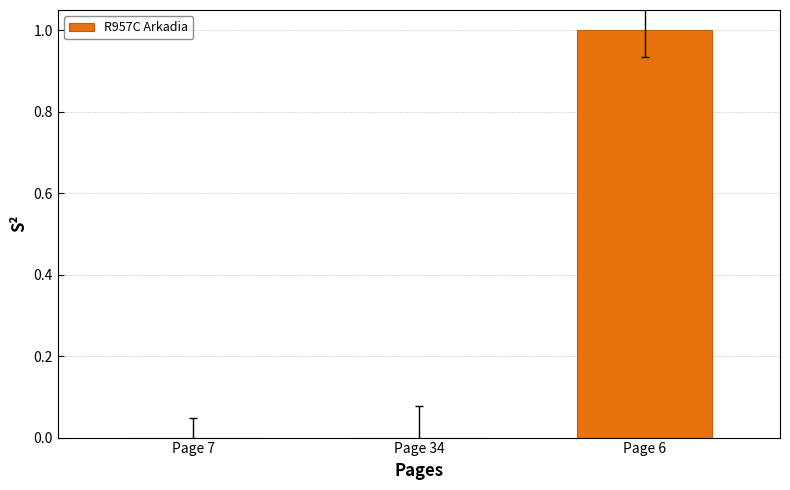

Reading left to right, list all the values displayed in this chart.

0	0	1